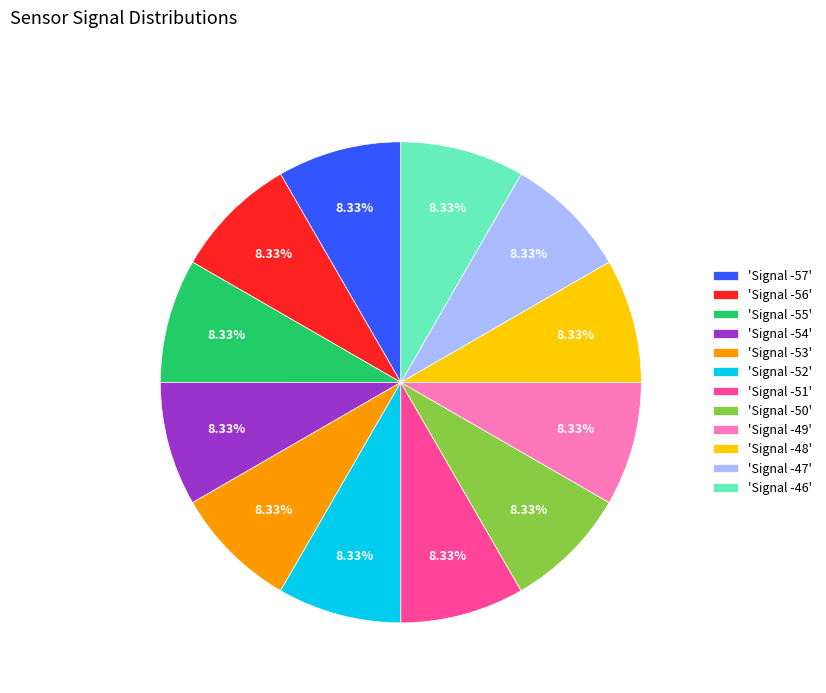

What is the ratio of the value at 'Signal -53' to the value at 'Signal -52'?

1.0